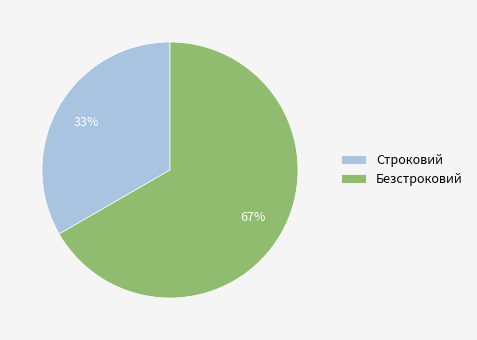

Between Безстроковий and Строковий, which is larger?

Безстроковий